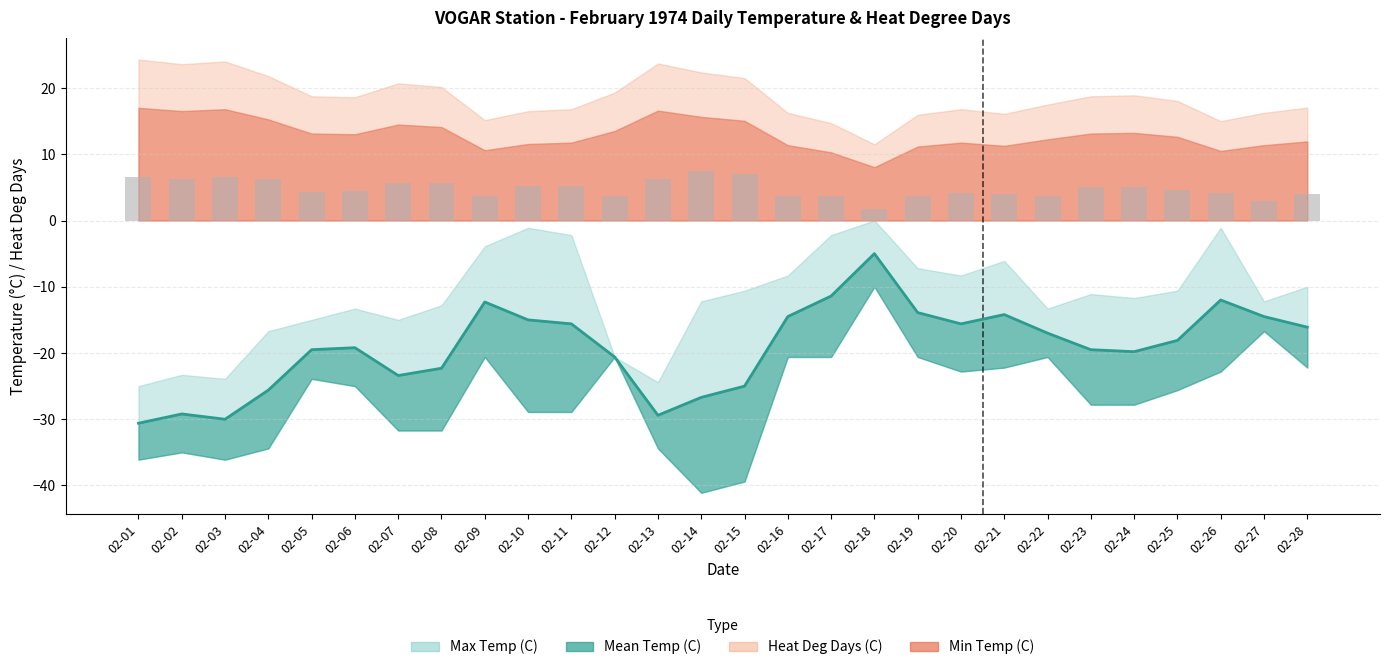

True or false: Mean Temp (C) has a value of -6.7 at 02-18.

False